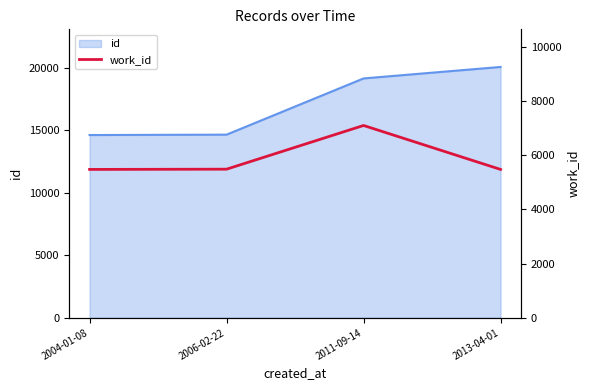

What position from the left is 2004-01-08?

1